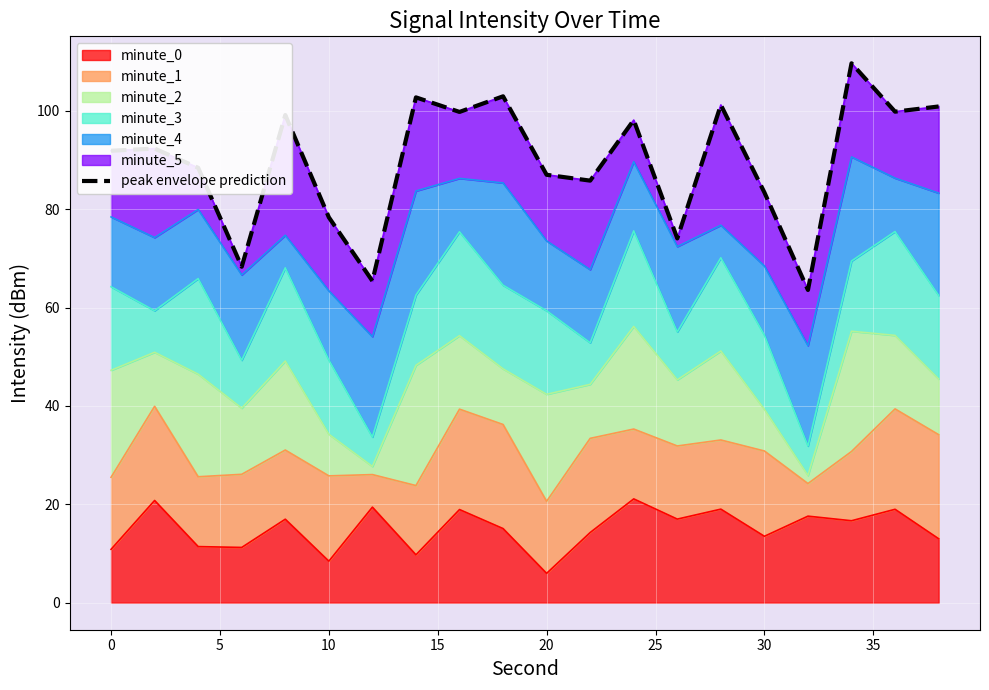

How many data points are less than 92?

10